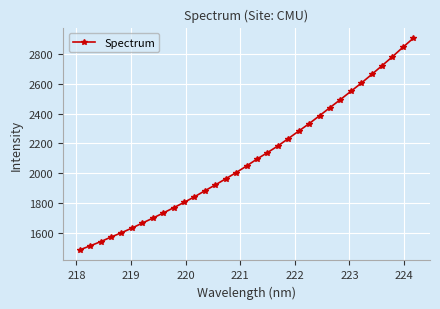

What is the sum of all values?

69353.8